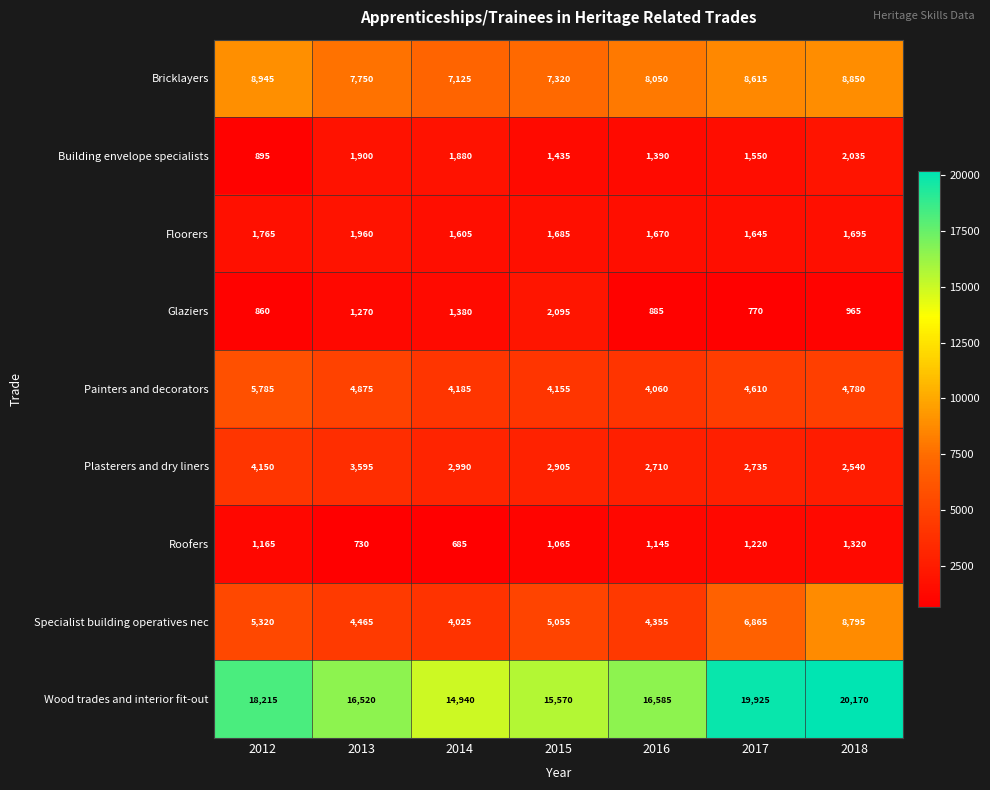

Read the Painters and decorators value at 2016, to the nearest 50.

4050